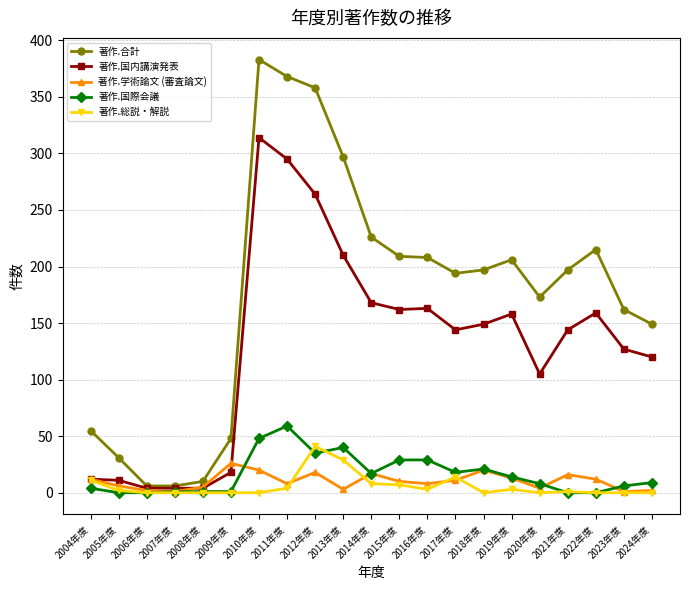

Is it true that 著作.国内講演発表 equals 163 at 2016年度?

True